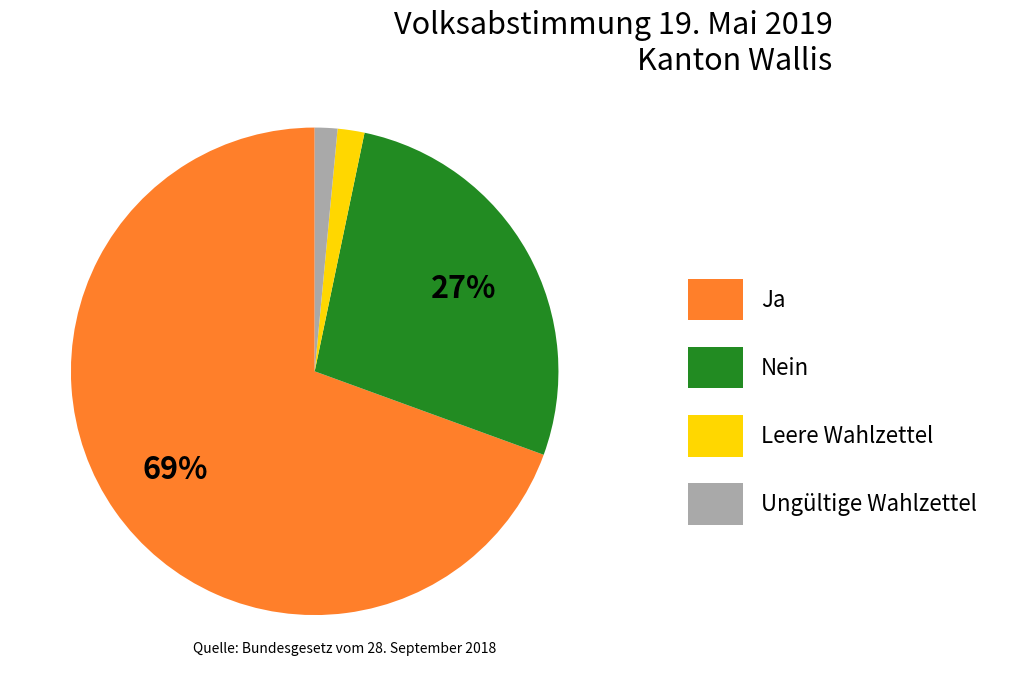

Do Ungültige Wahlzettel and Ja together represent more than half of the pie?

Yes